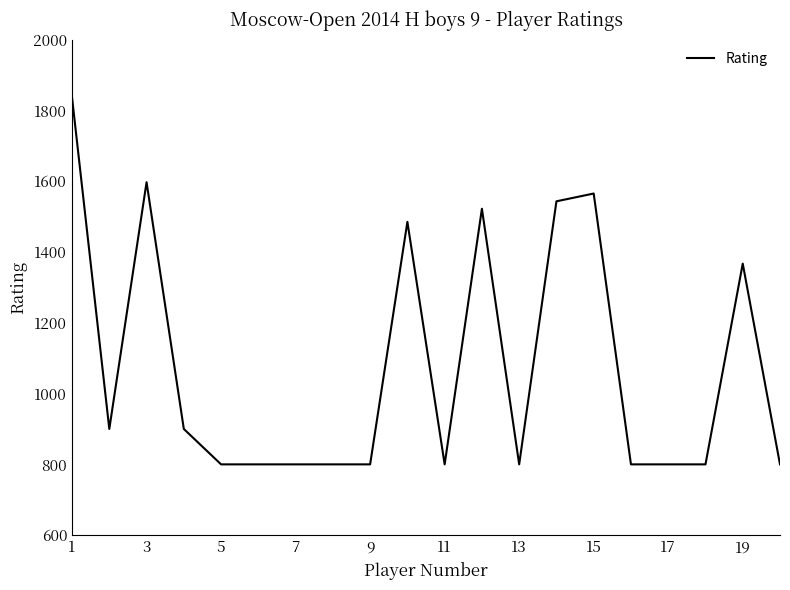

What is the difference between the maximum and minimum values?

1036